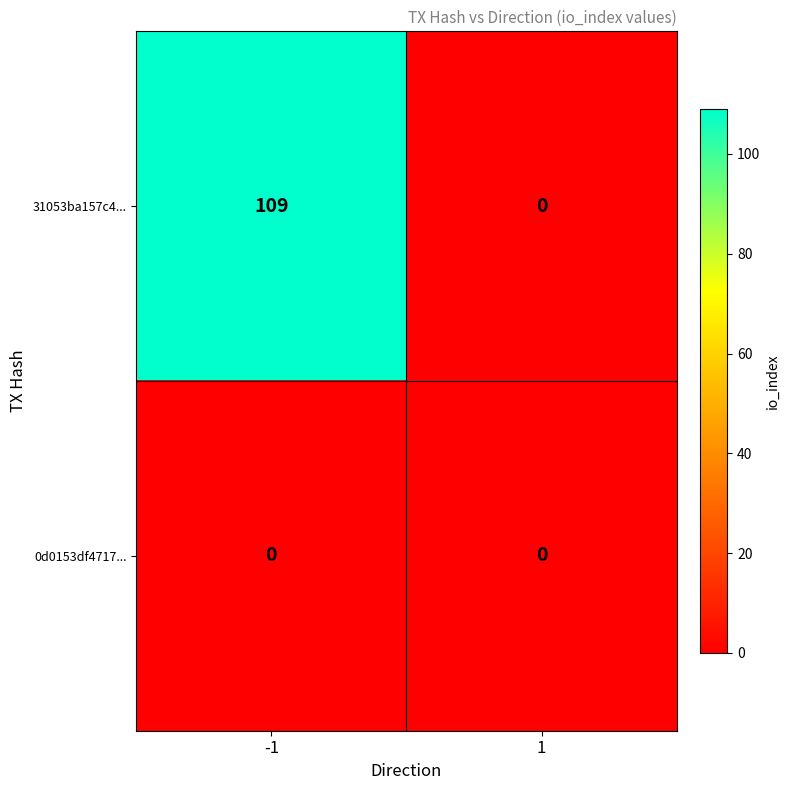

Reading left to right, what are all the values shown in this chart?

31053ba157c4...: -1=109	1=0
0d0153df4717...: -1=0	1=0